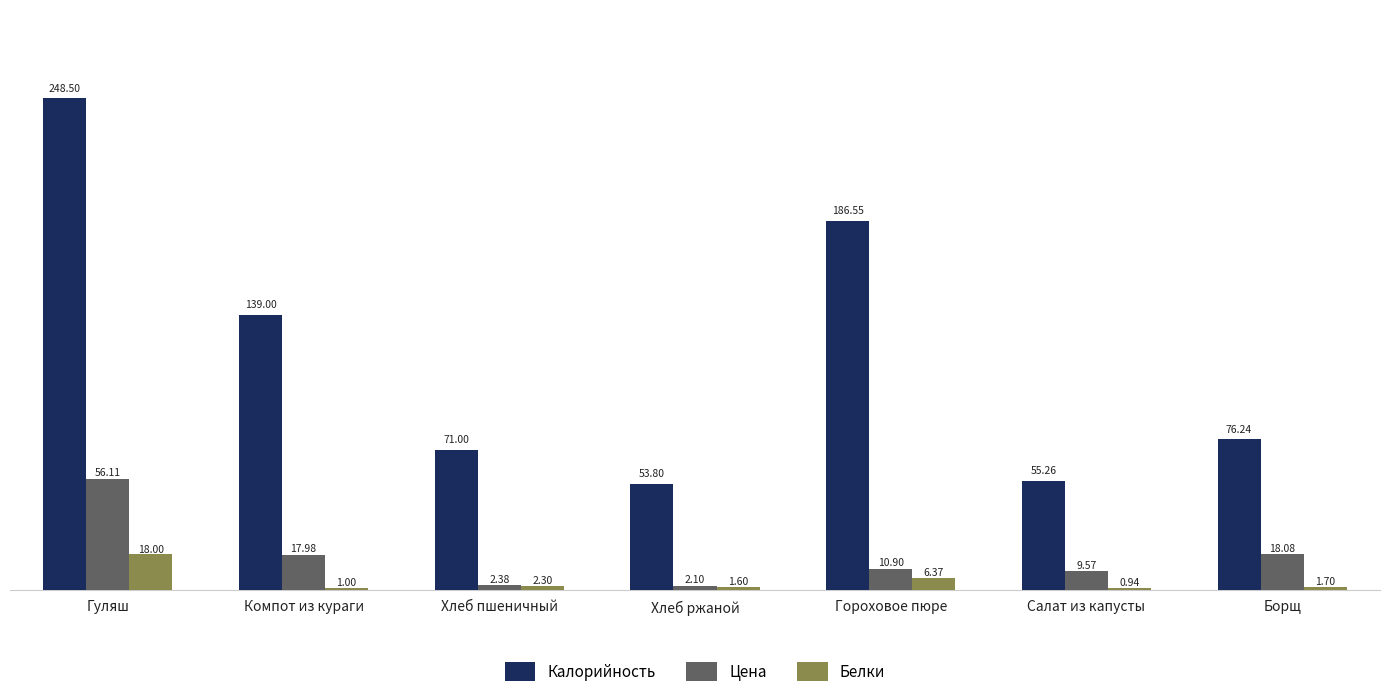

Rank the series at Компот из кураги from lowest to highest value.

Белки, Цена, Калорийность